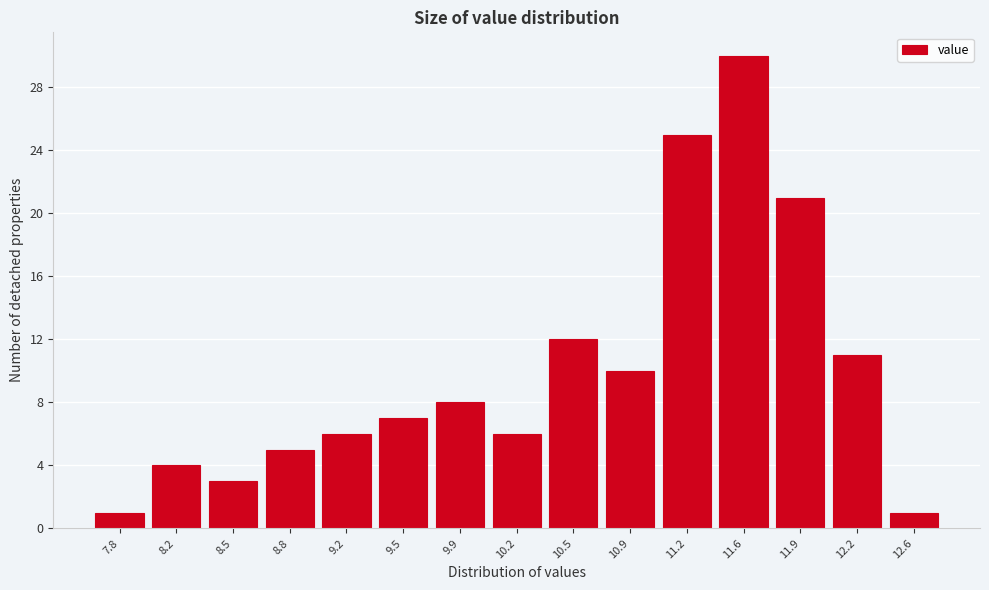

Reading left to right, transcribe this chart: for each bar, give the range it covers on the x-axis and its height. Neither the bar edges nor the heights are printed on the chart, so give them approximately, as read against the axes.

7.65 to 7.99: 1
7.99 to 8.33: 4
8.33 to 8.67: 3
8.67 to 9.01: 5
9.01 to 9.35: 6
9.35 to 9.69: 7
9.69 to 10.03: 8
10.03 to 10.37: 6
10.37 to 10.71: 12
10.71 to 11.05: 10
11.05 to 11.39: 25
11.39 to 11.73: 30
11.73 to 12.07: 21
12.07 to 12.41: 11
12.41 to 12.75: 1